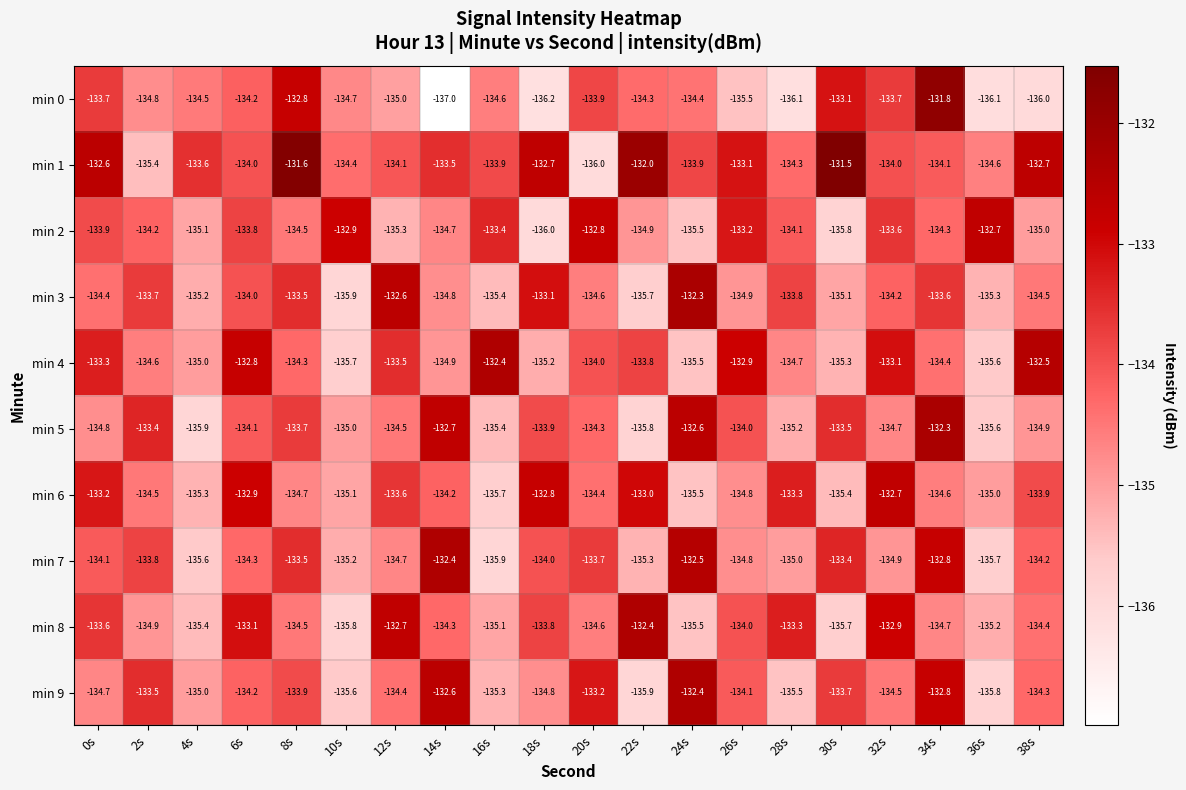

What is the approximate value of min 2 at 24s?

-135.5